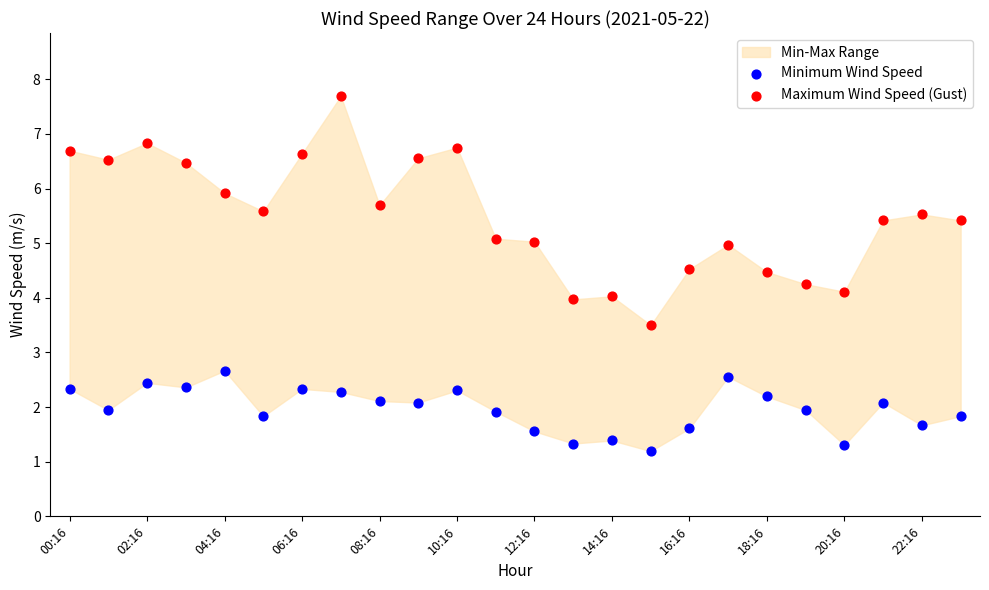

Which series contains the highest Y value?

Maximum Wind Speed (Gust)